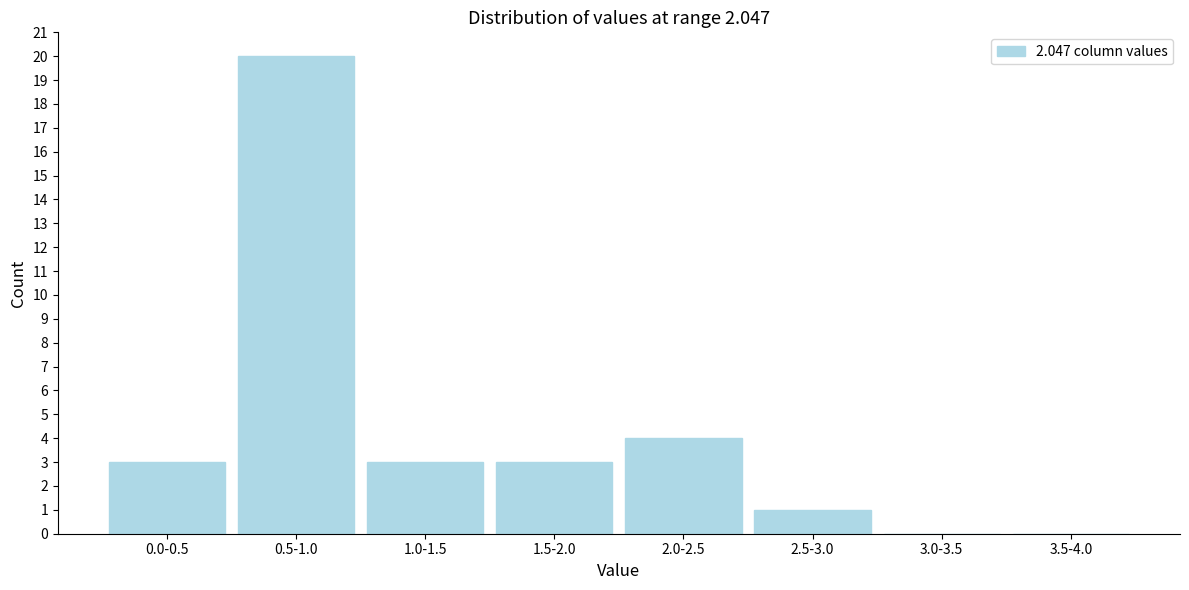

Reading right to left, what are all the values shown in this chart?

3.5-4.0=0	3.0-3.5=0	2.5-3.0=1	2.0-2.5=4	1.5-2.0=3	1.0-1.5=3	0.5-1.0=20	0.0-0.5=3